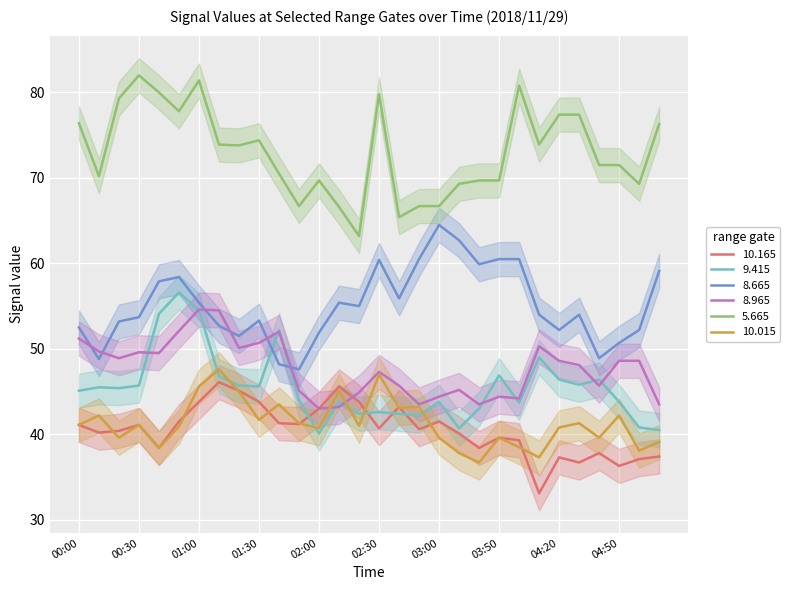

What are all the series names shown in the legend?

10.165, 9.415, 8.665, 8.965, 5.665, 10.015